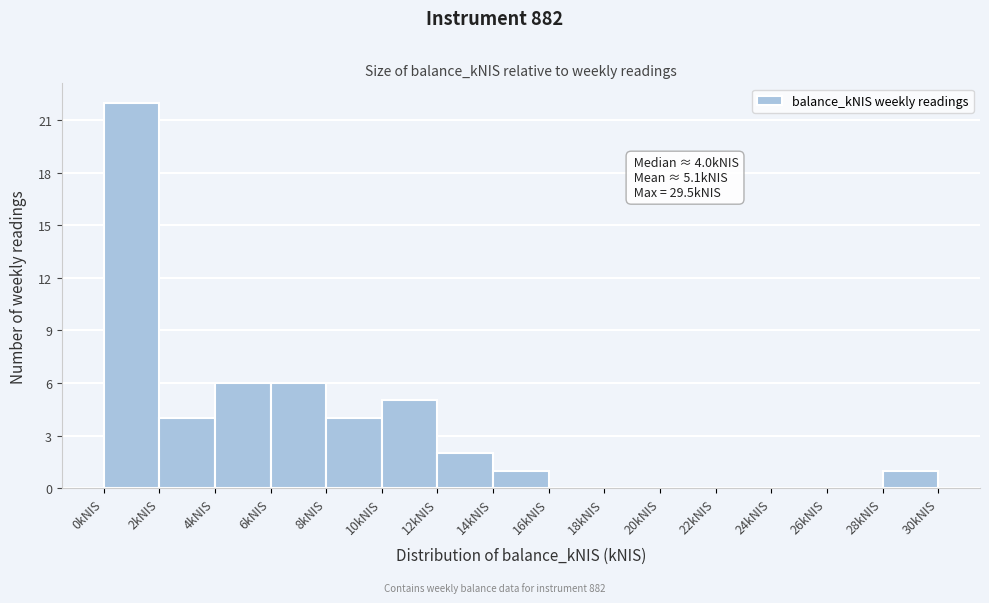

Over which range of the x-axis is the bar tallest?

0 to 2